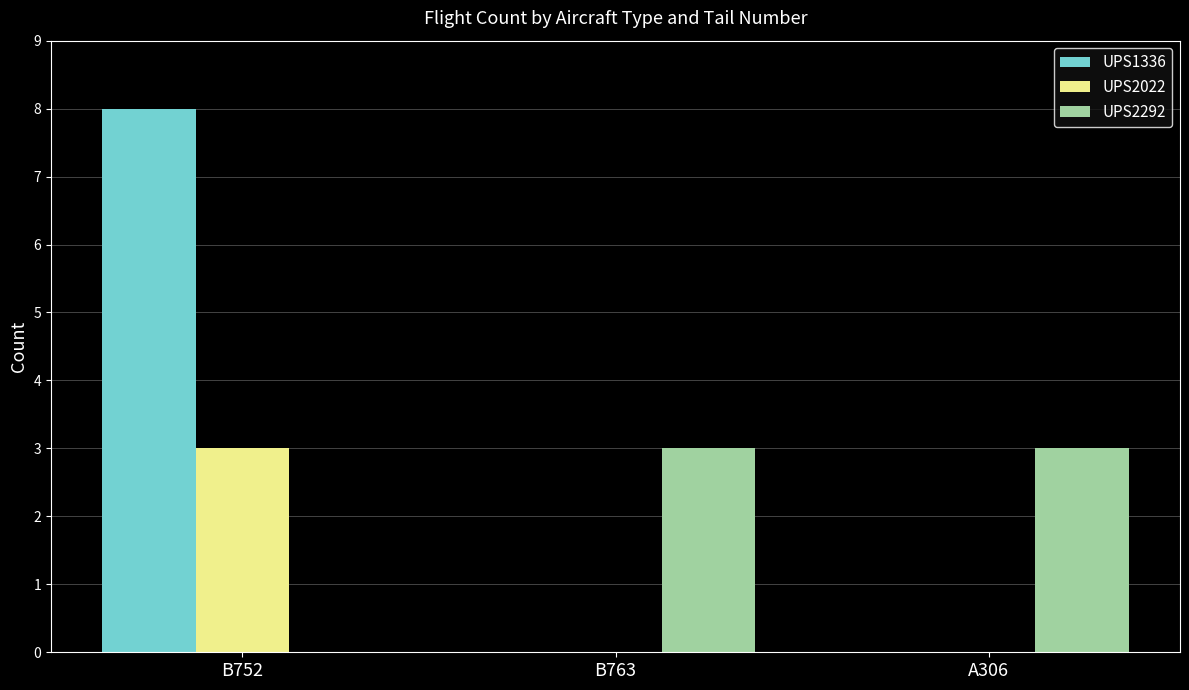

Is the value of UPS2022 at B752 greater than the value of UPS2292 at B752?

Yes